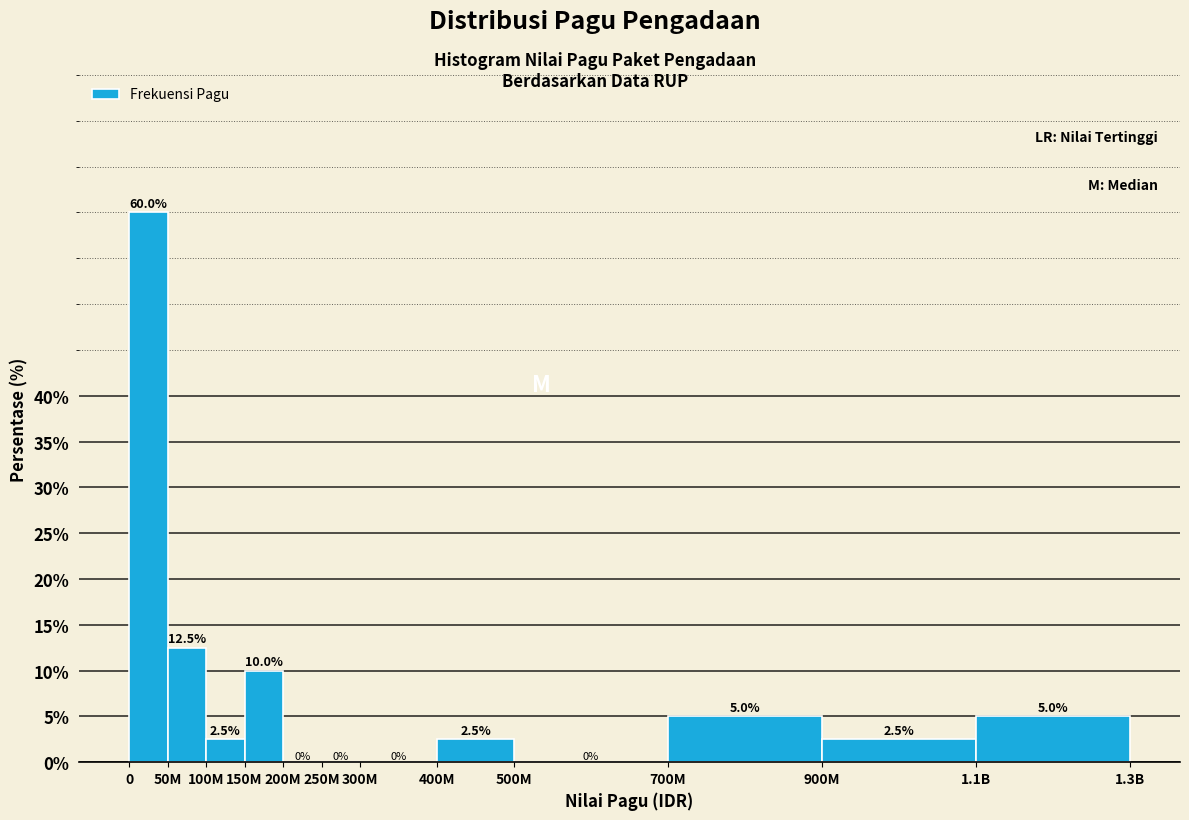

Reading left to right, extract all data points from this chart.

0=60.0	50M=12.5	100M=2.5	150M=10.0	200M=0.0	250M=0.0	300M=0.0	400M=2.5	500M=0.0	700M=5.0	900M=2.5	1.1B=5.0